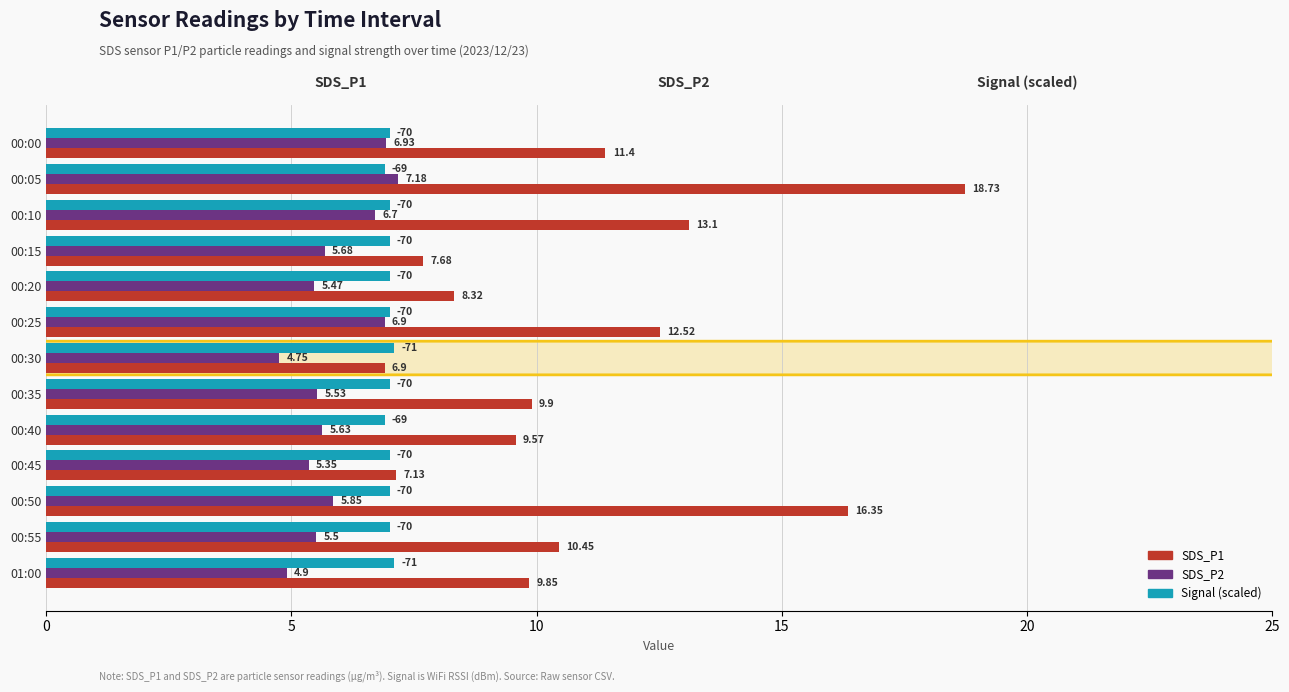

What is the maximum value shown in the chart?

18.7